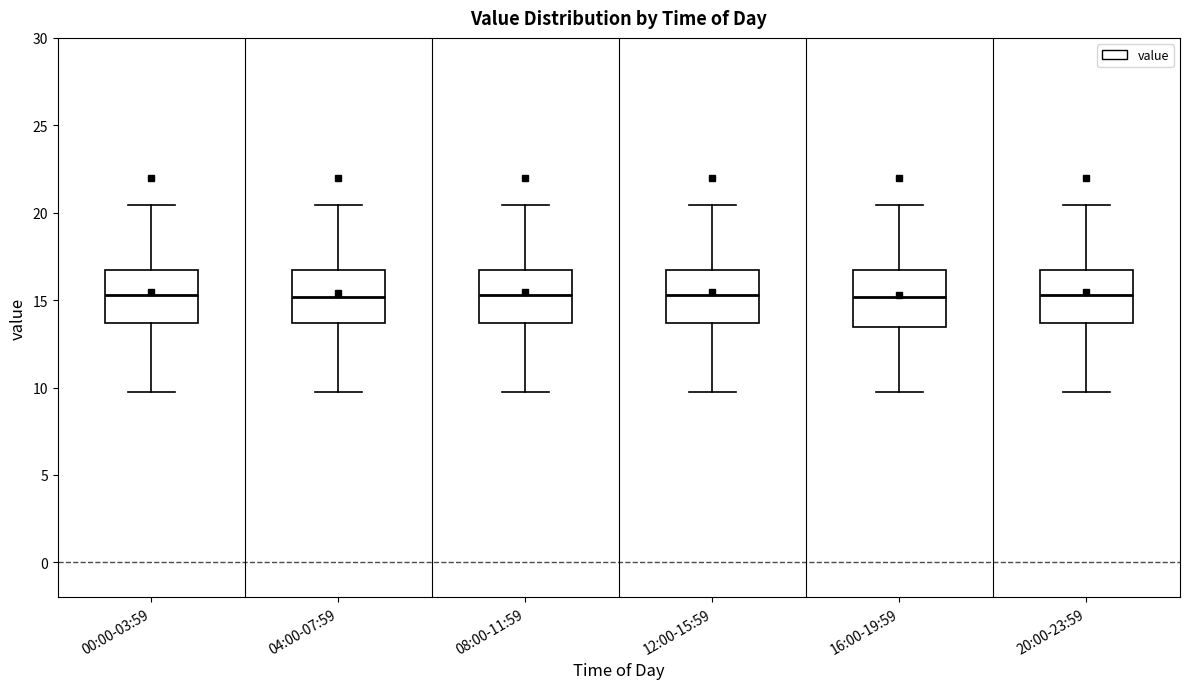

Where is the upper edge of the box for 20:00-23:59 on the y-axis? The values are not printed on the chart, so give them approximately, as read against the axis.

16.5